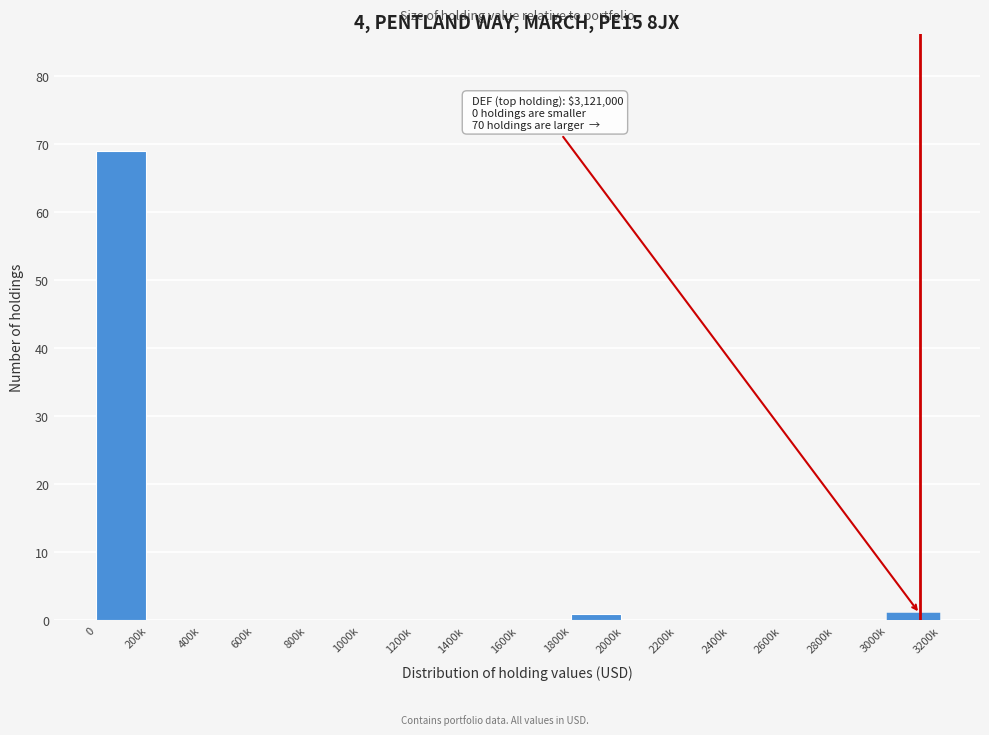

Reading left to right, extract all data points from this chart.

0=69	200k=0	400k=0	600k=0	800k=0	1000k=0	1200k=0	1400k=0	1600k=0	1800k=1	2000k=0	2200k=0	2400k=0	2600k=0	2800k=0	3000k=1